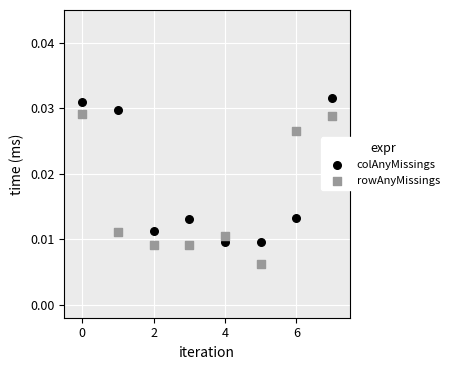

Which series contains the lowest Y value?

rowAnyMissings